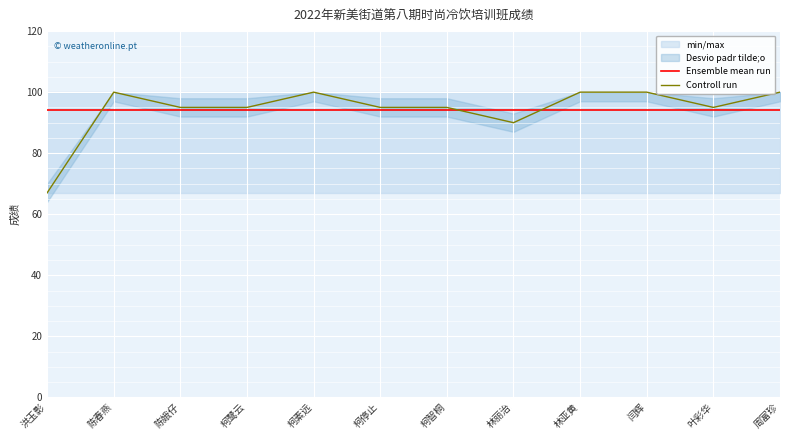

Is the value of Ensemble mean run at 周富珍 greater than the value of Controll run at 柯智桐?

No